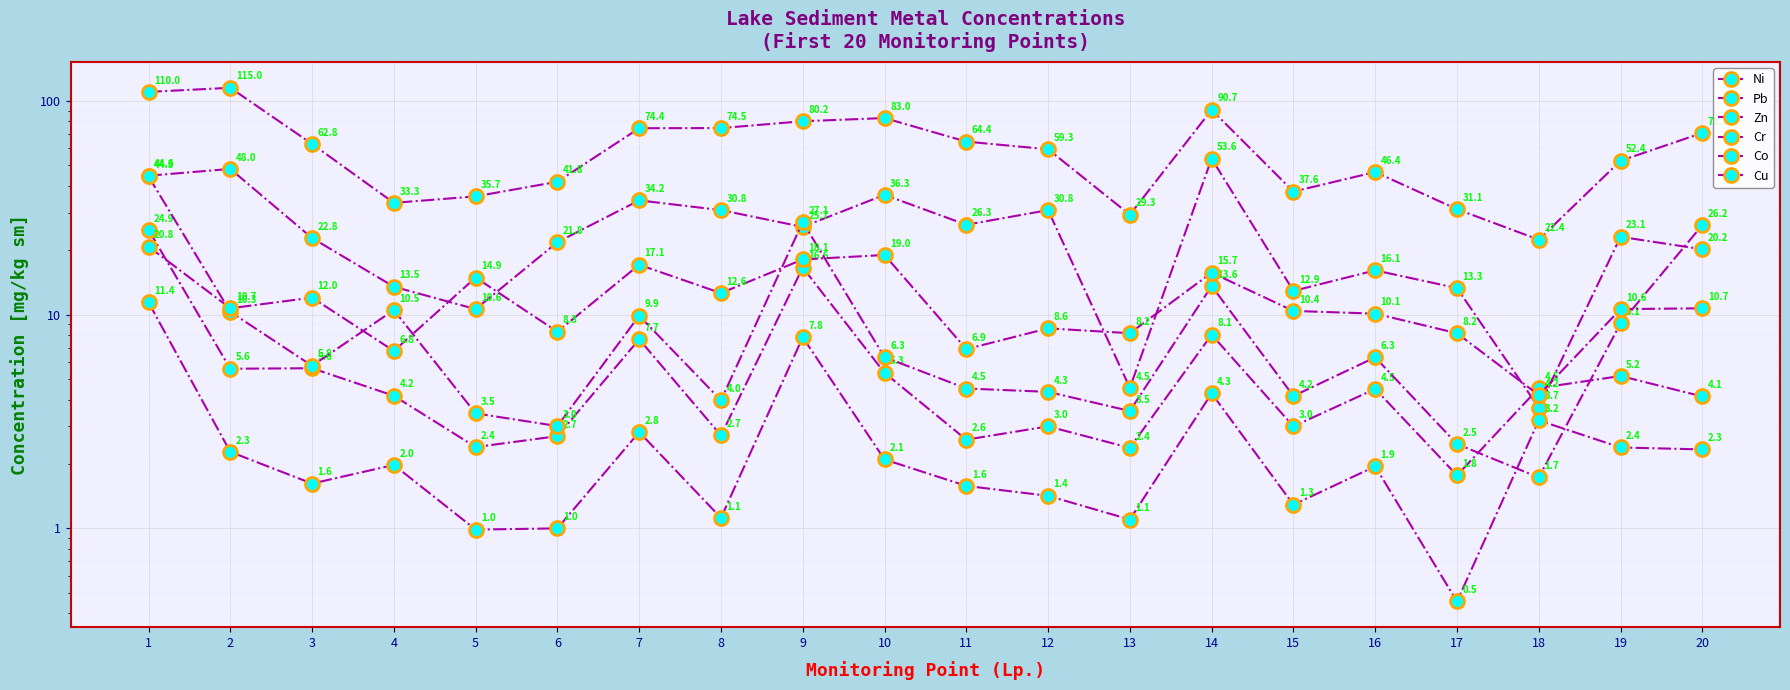

After their last crossing, which series has the higher values: Pb or Cr?

Cr